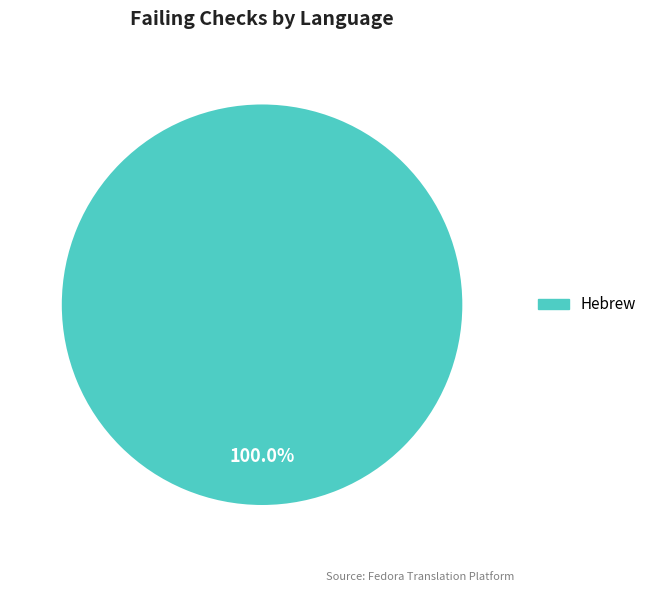

Count the number of slices in the pie.

1